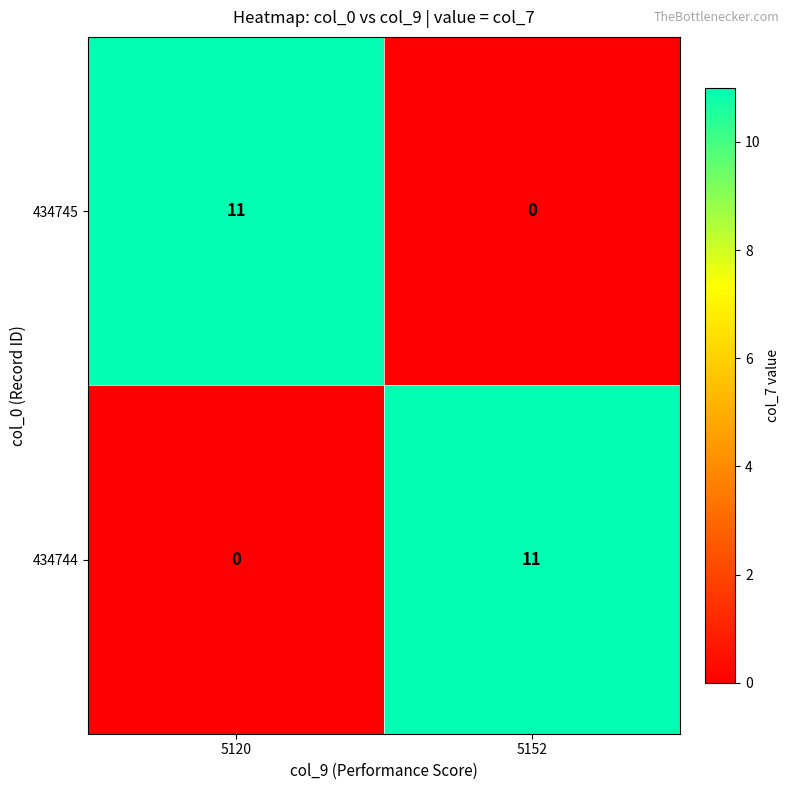

What is the total value across all series at 5152?

11